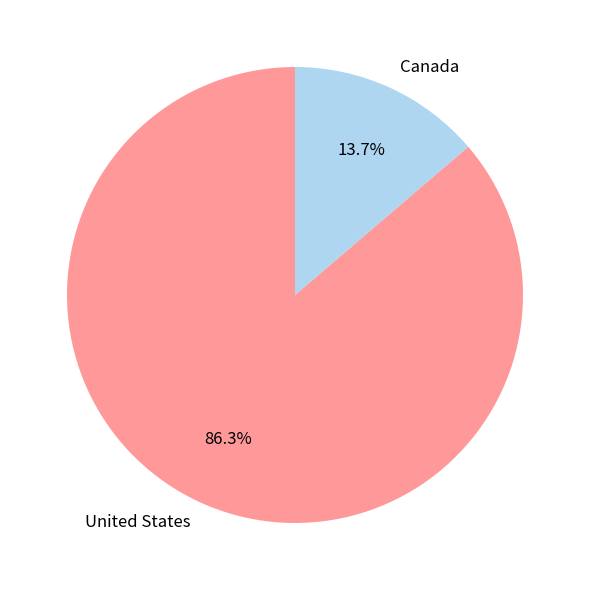

Count the number of slices in the pie.

2